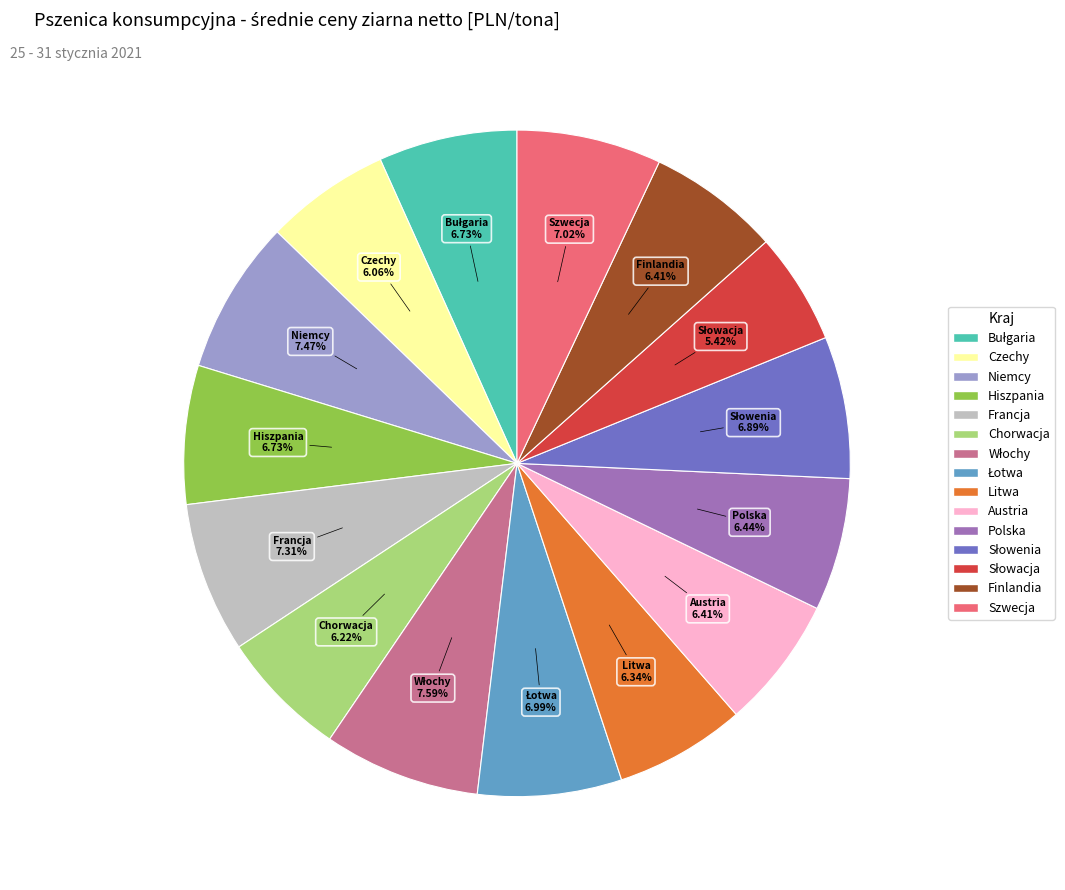

To the nearest percent, what portion does Hiszpania represent?

7%